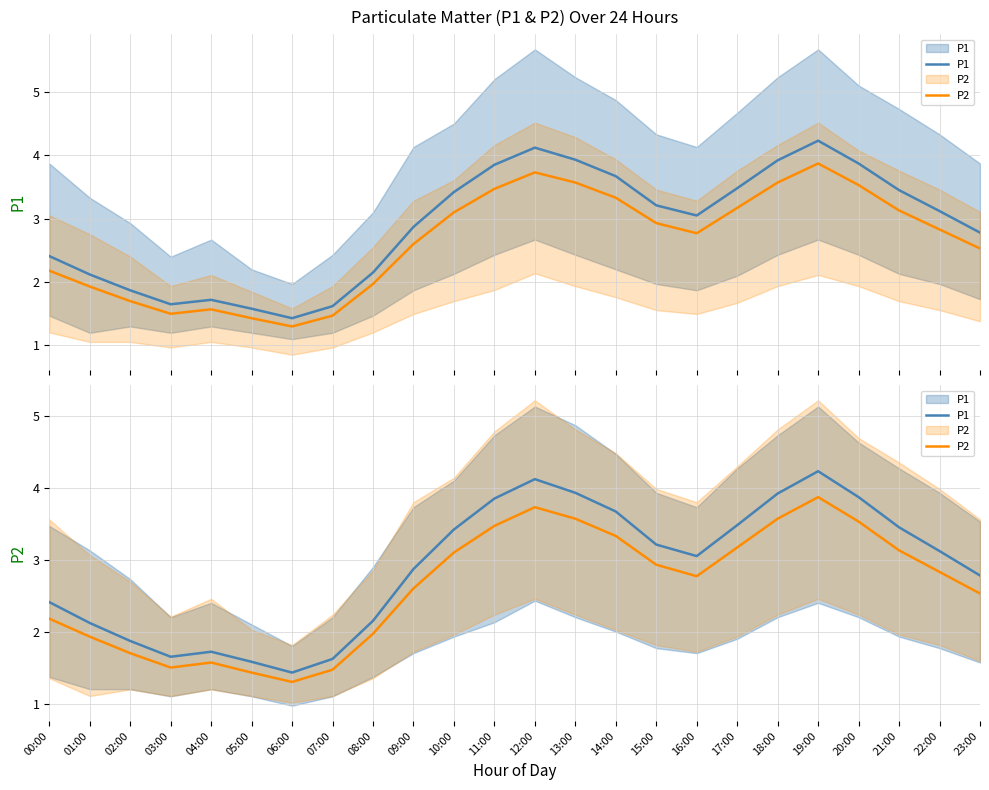

Does the chart have visible grid lines?

Yes